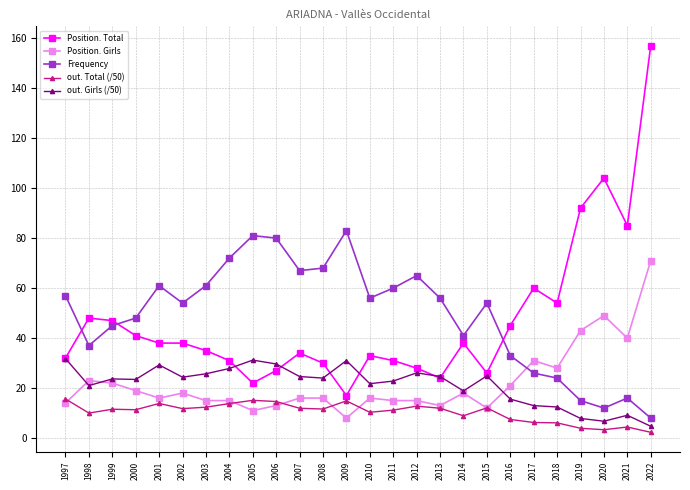

How many data points in Frequency are less than 56?

13